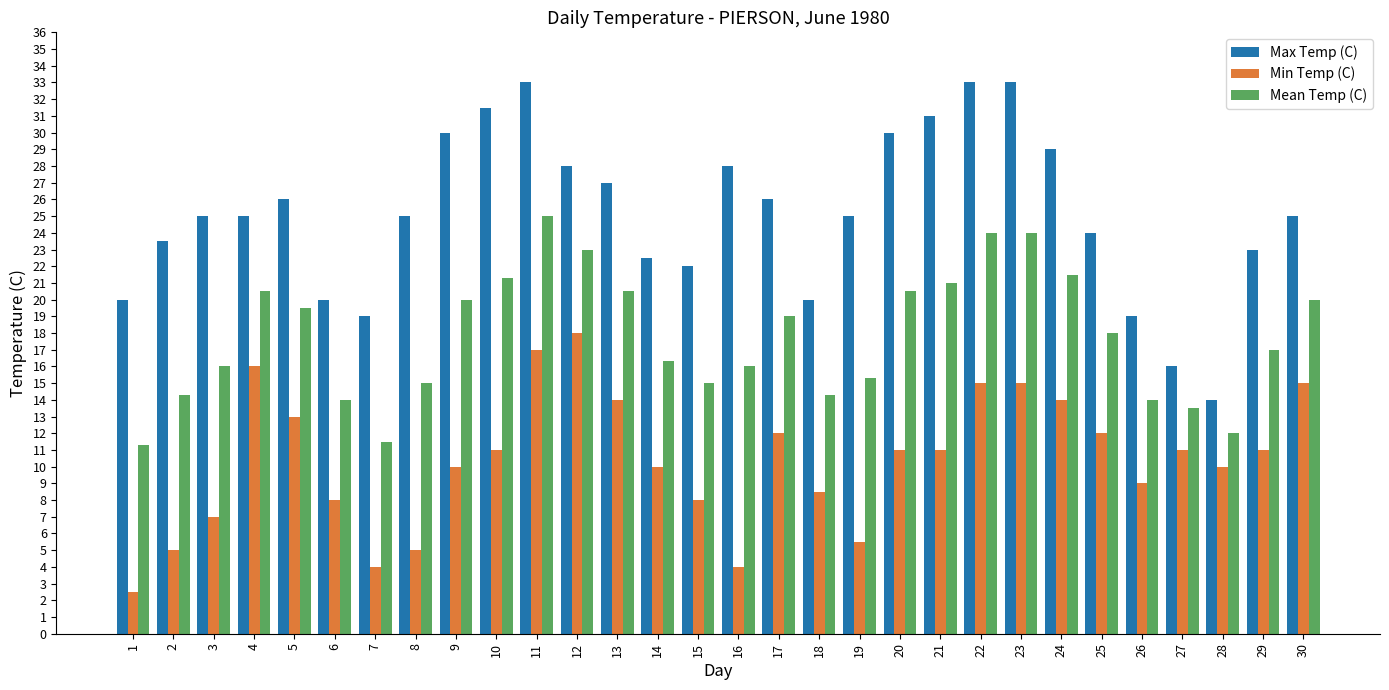

What is the lowest value of the Min Temp (C) series?

2.5